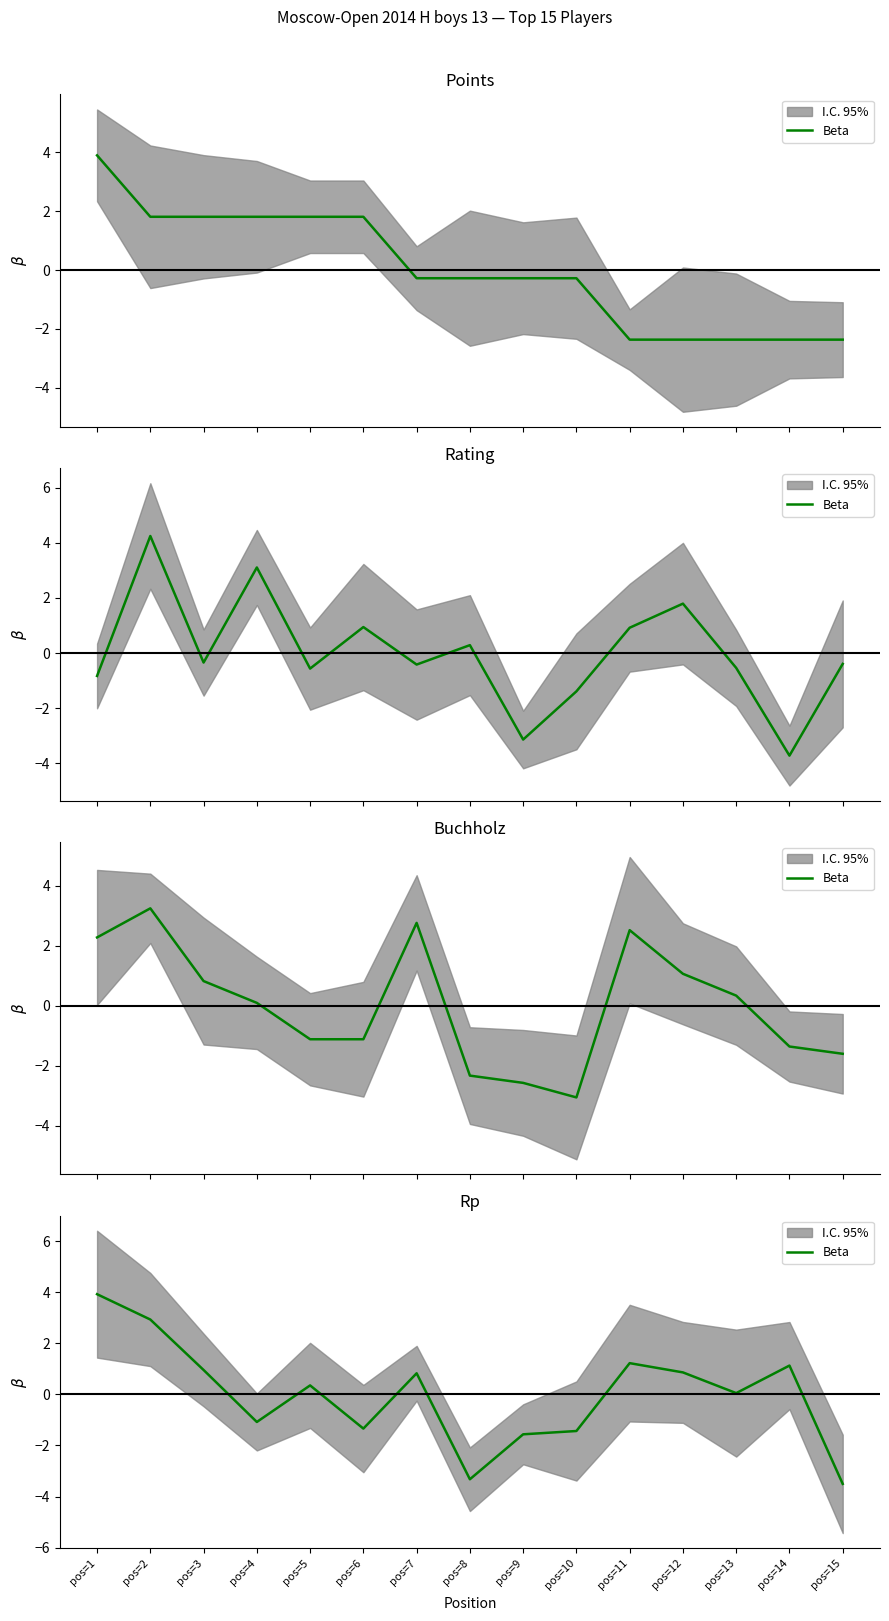

How many data points does each series have?

15